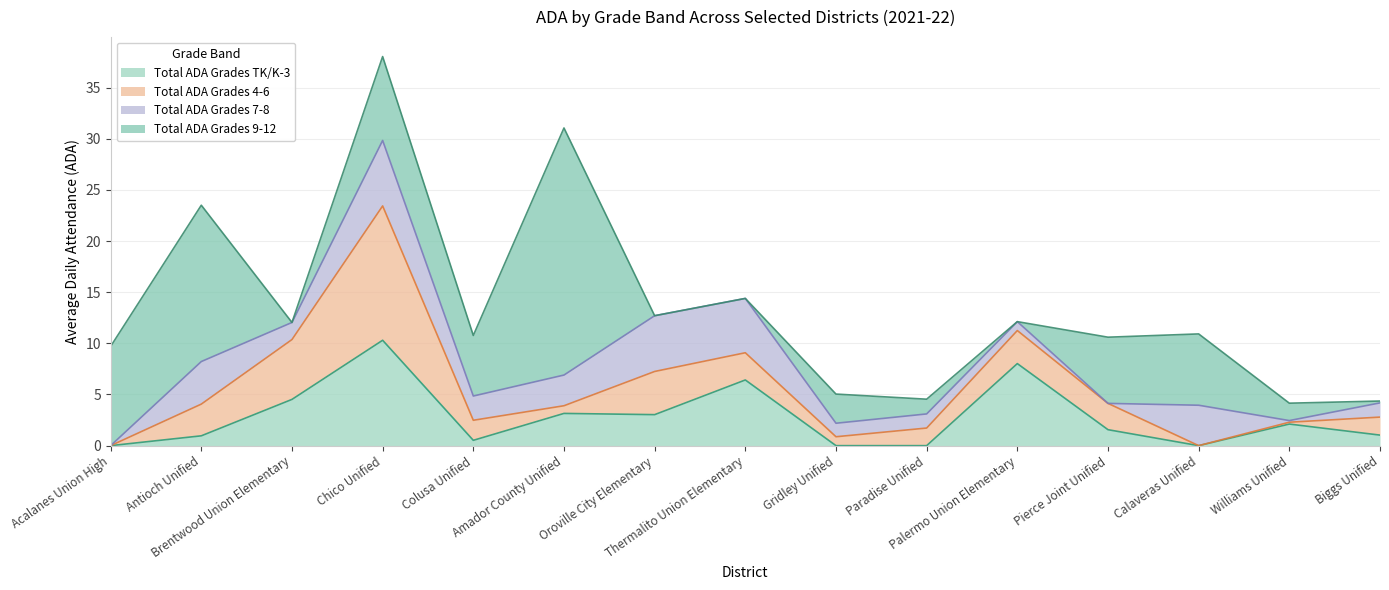

How many interior local peaks does the Total ADA Grades 7-8 series have?

5